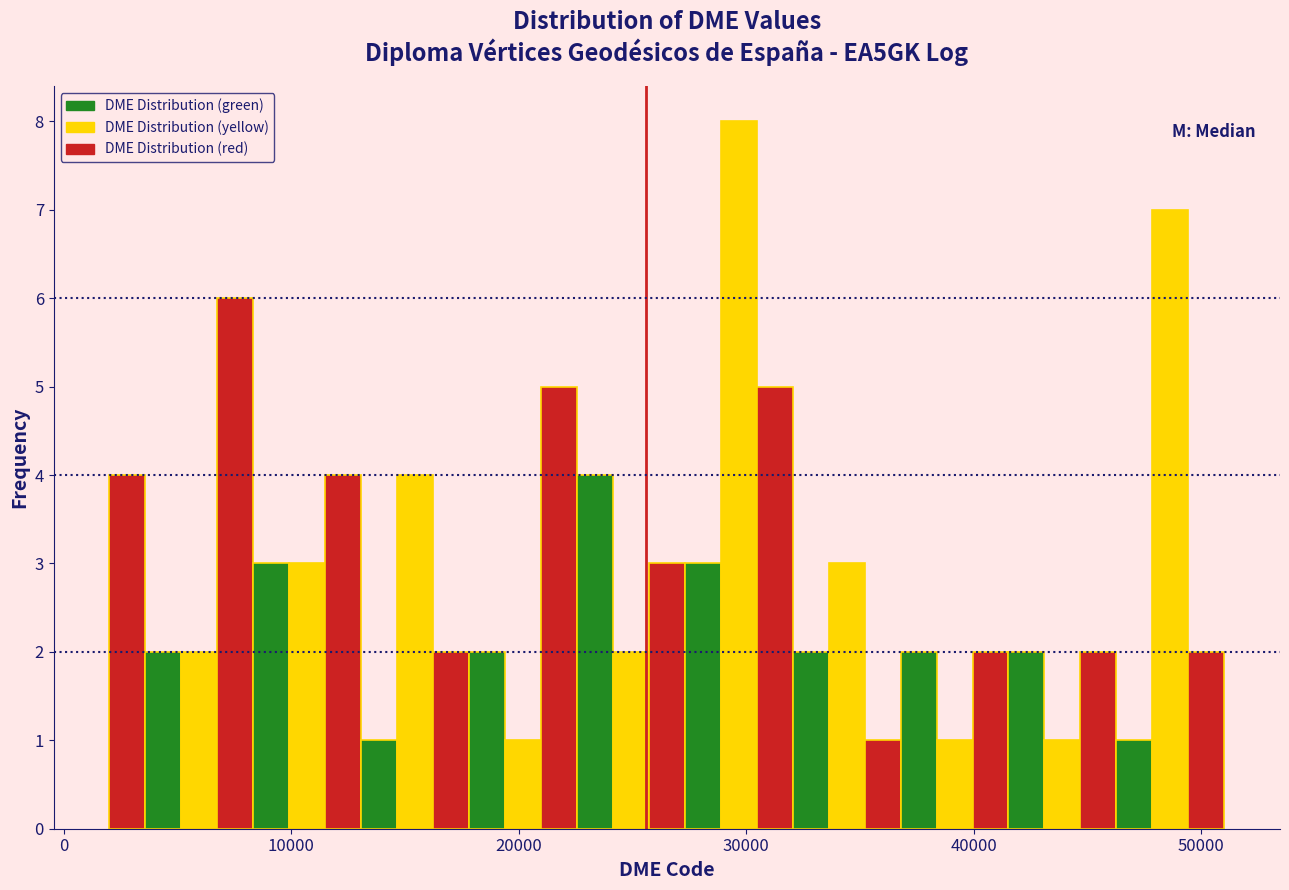

Read against the x-axis, roughly where is the centre of the tallest bar?

30000